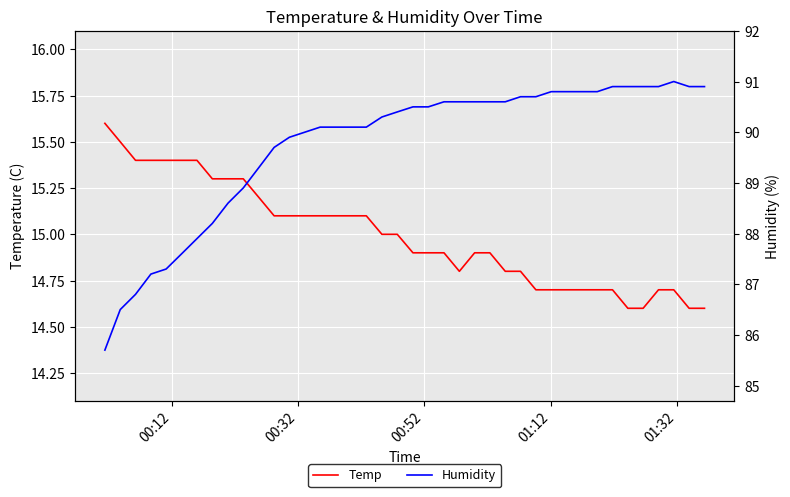

What is the minimum value for Temp?

14.6